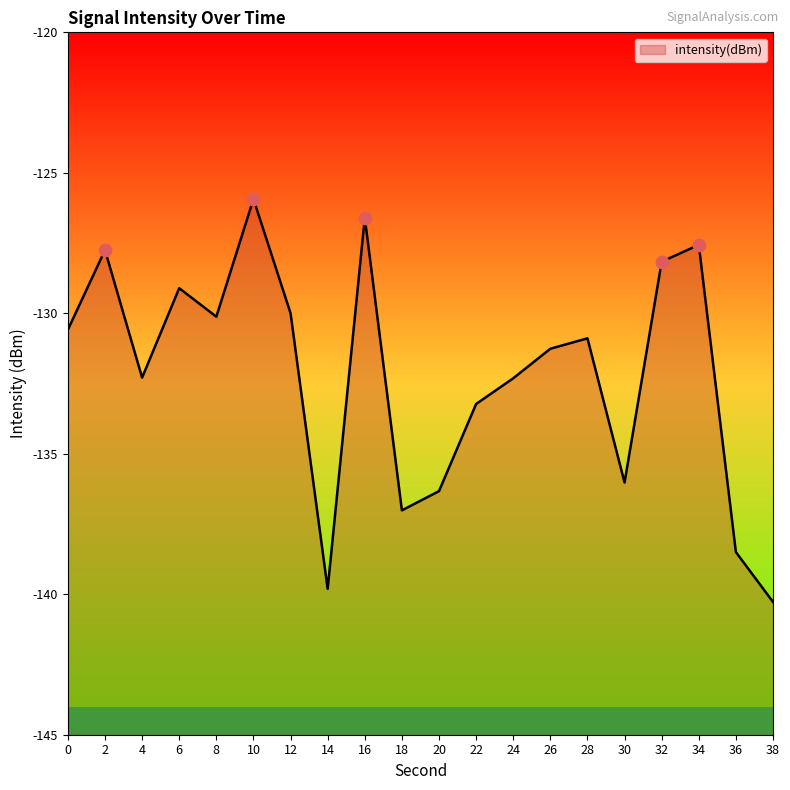

Between 22 and 38, which is larger?

22